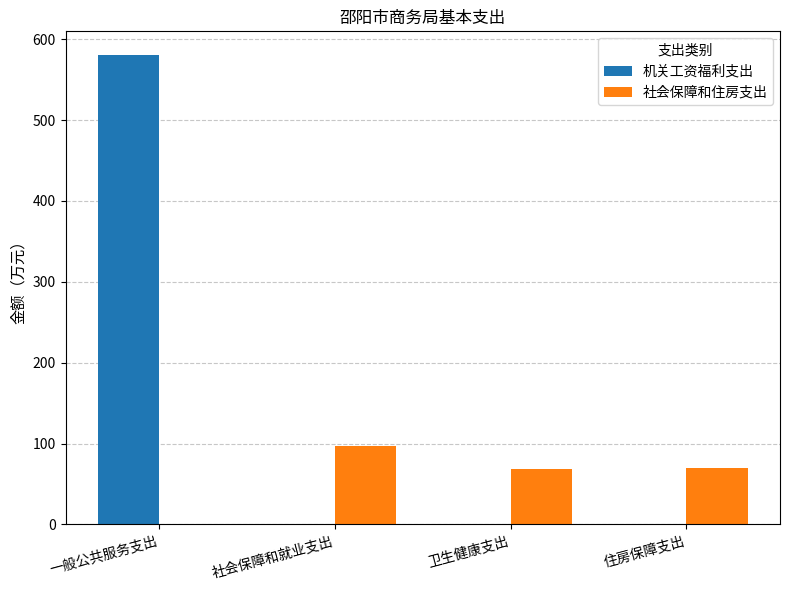

What is the sum of all 社会保障和住房支出 values?

235.0